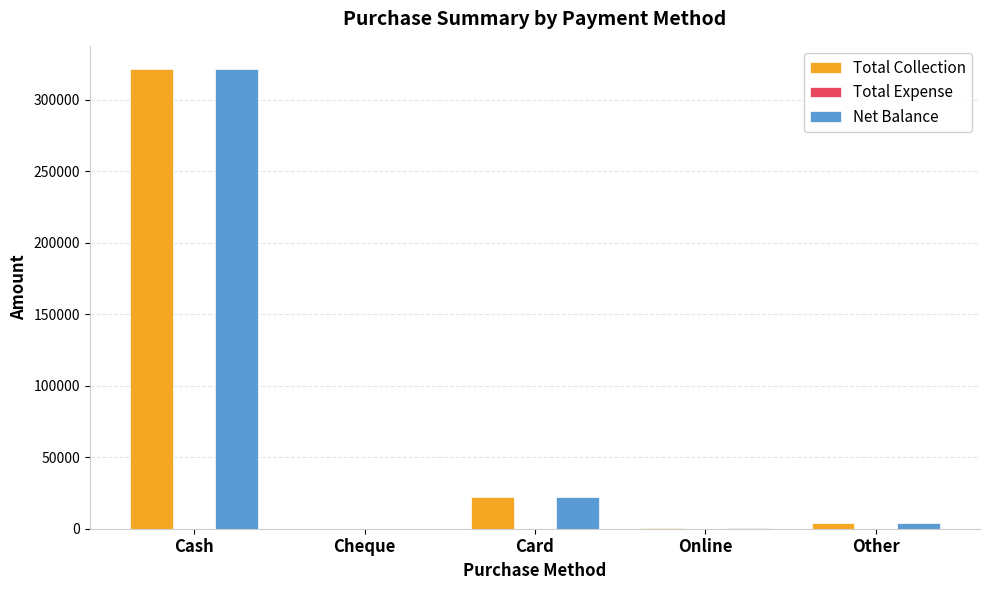

At which label is Net Balance closest to 160779?

Card